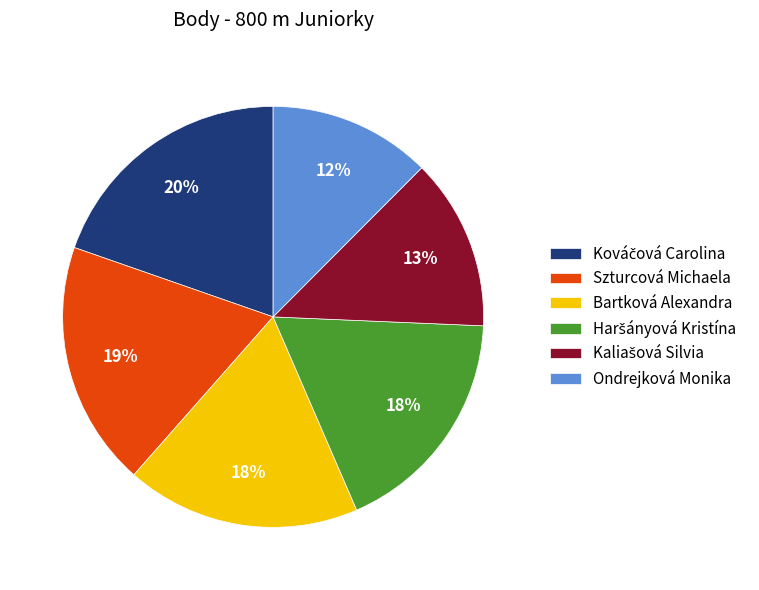

Between Ondrejková Monika and Bartková Alexandra, which is larger?

Bartková Alexandra